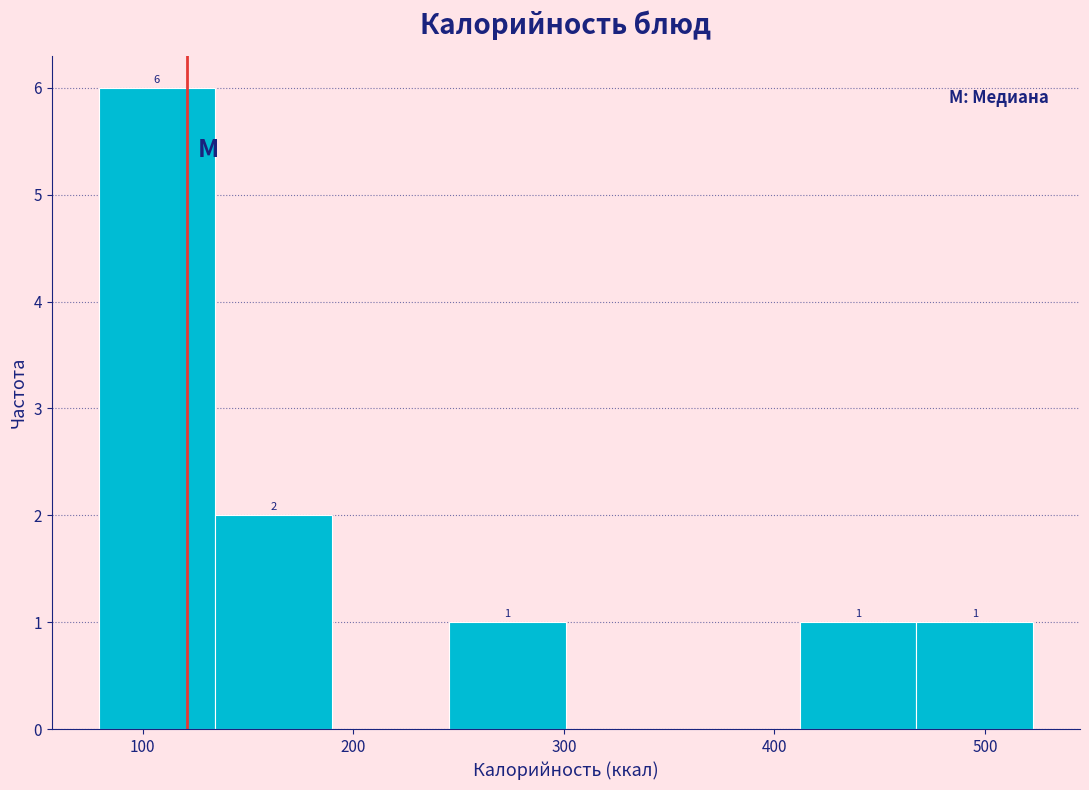

Which range on the x-axis has the tallest bar?

80 to 130